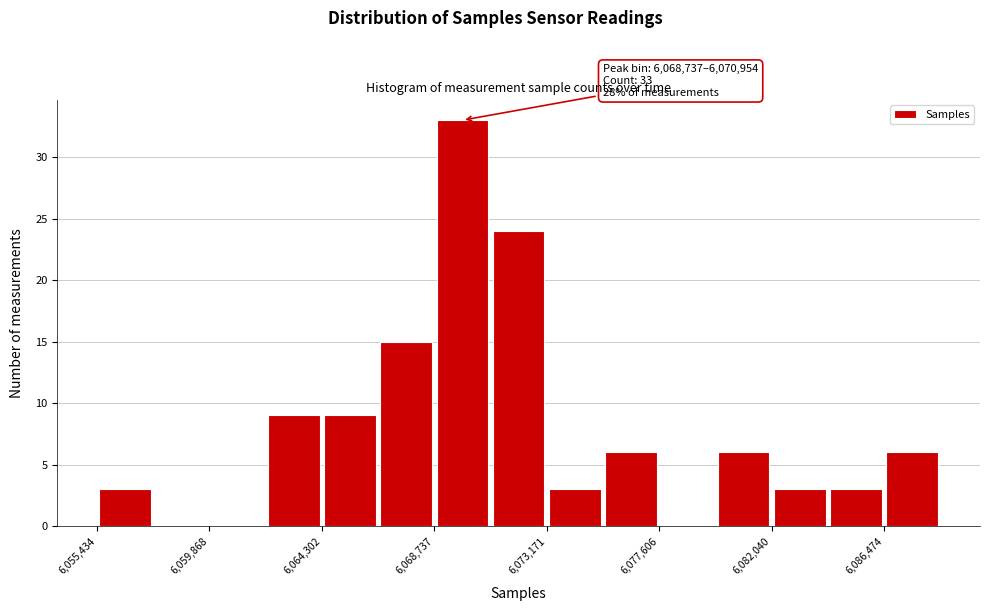

Over which range of the x-axis is the bar tallest?

6068500 to 6071000